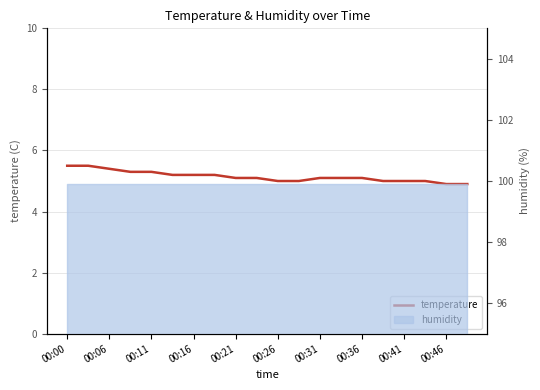

What is the minimum value shown in the chart?

4.9